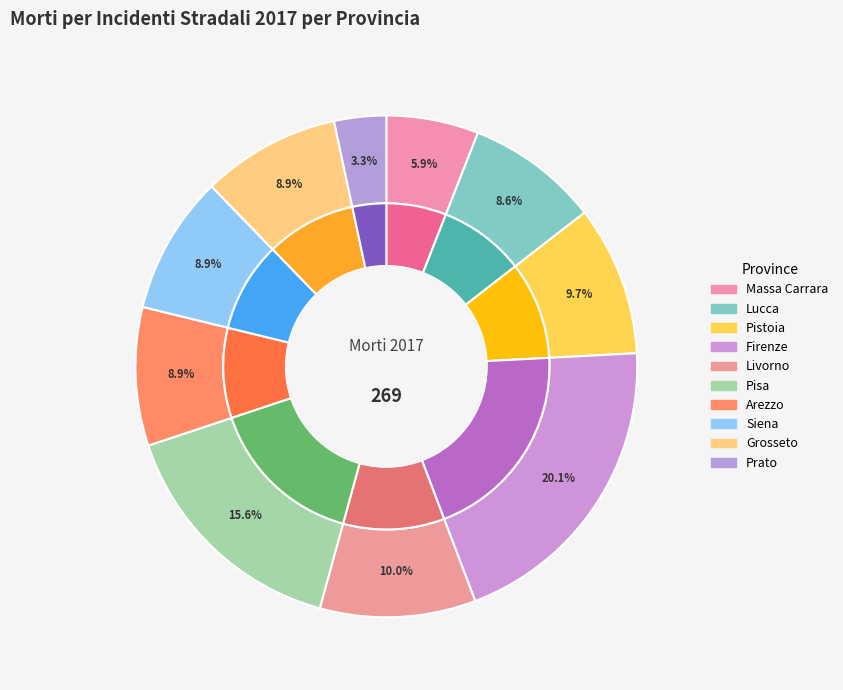

Approximately how many times larger is the value at Arezzo compared to Lucca?

1.0